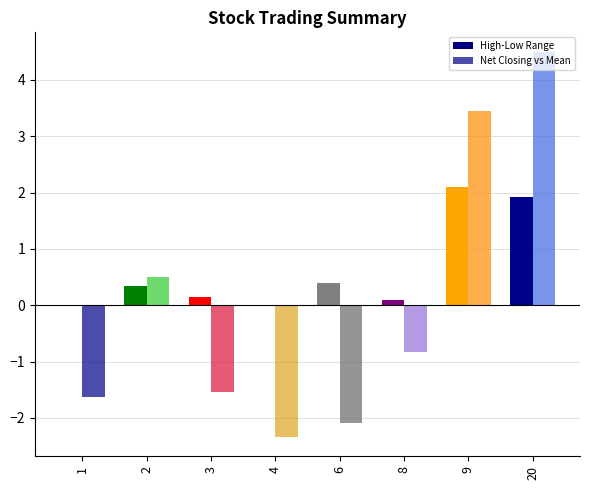

Count the number of categories in the chart.

8